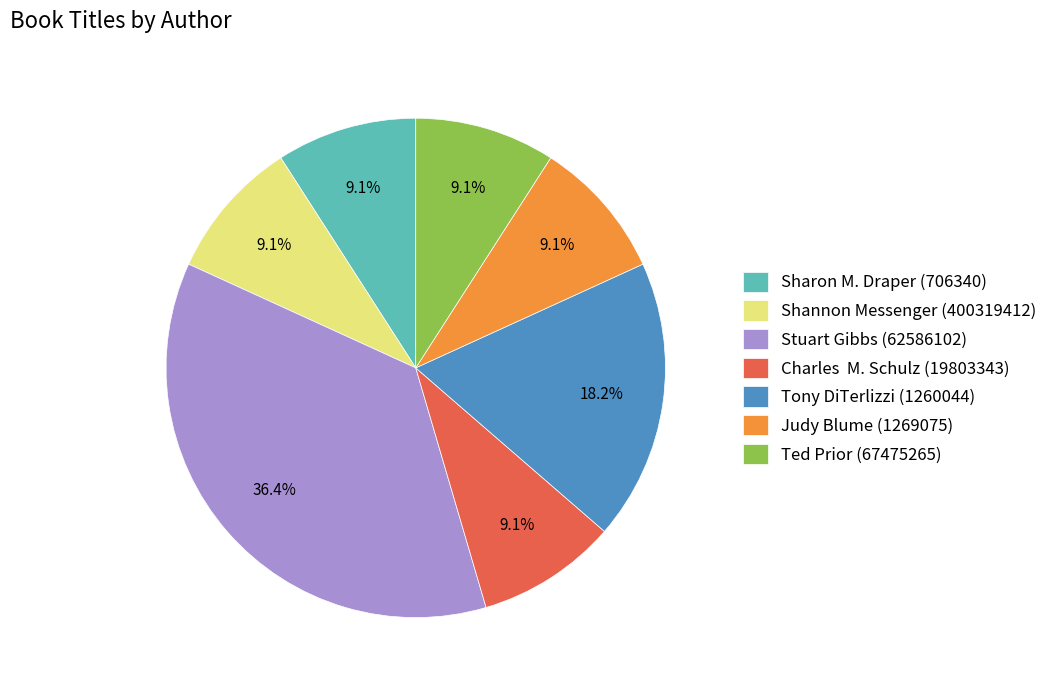

What percentage is the Tony DiTerlizzi (1260044) slice, to the nearest percent?

18%